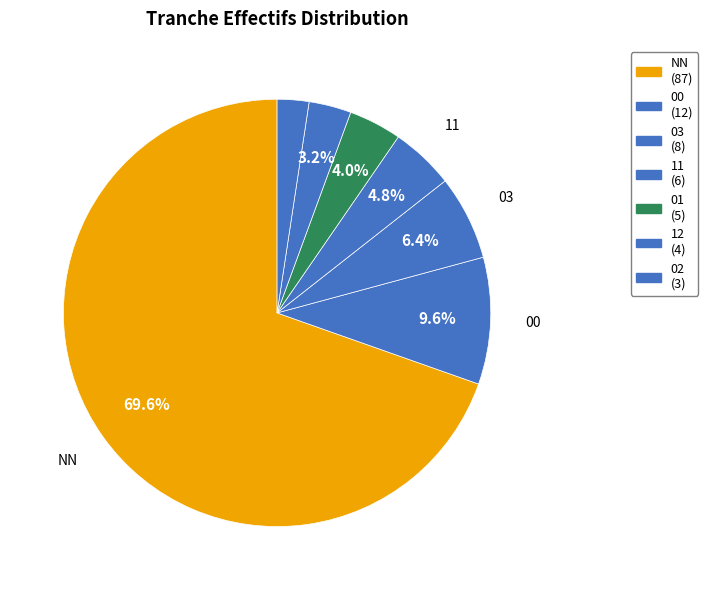

How many slices are in this pie chart?

7